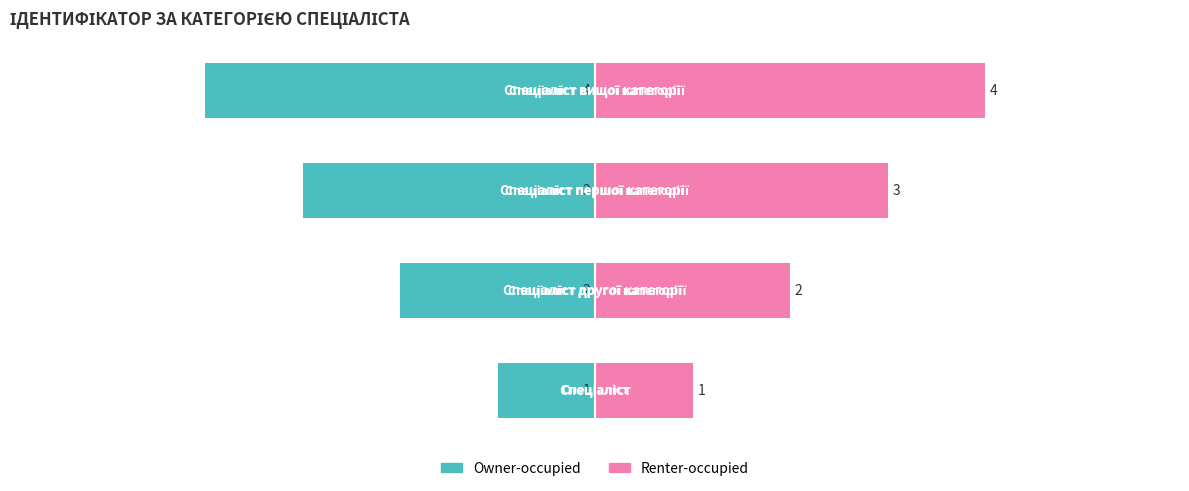

Is the value of Owner-occupied at 0 greater than the value of Renter-occupied at 2?

No